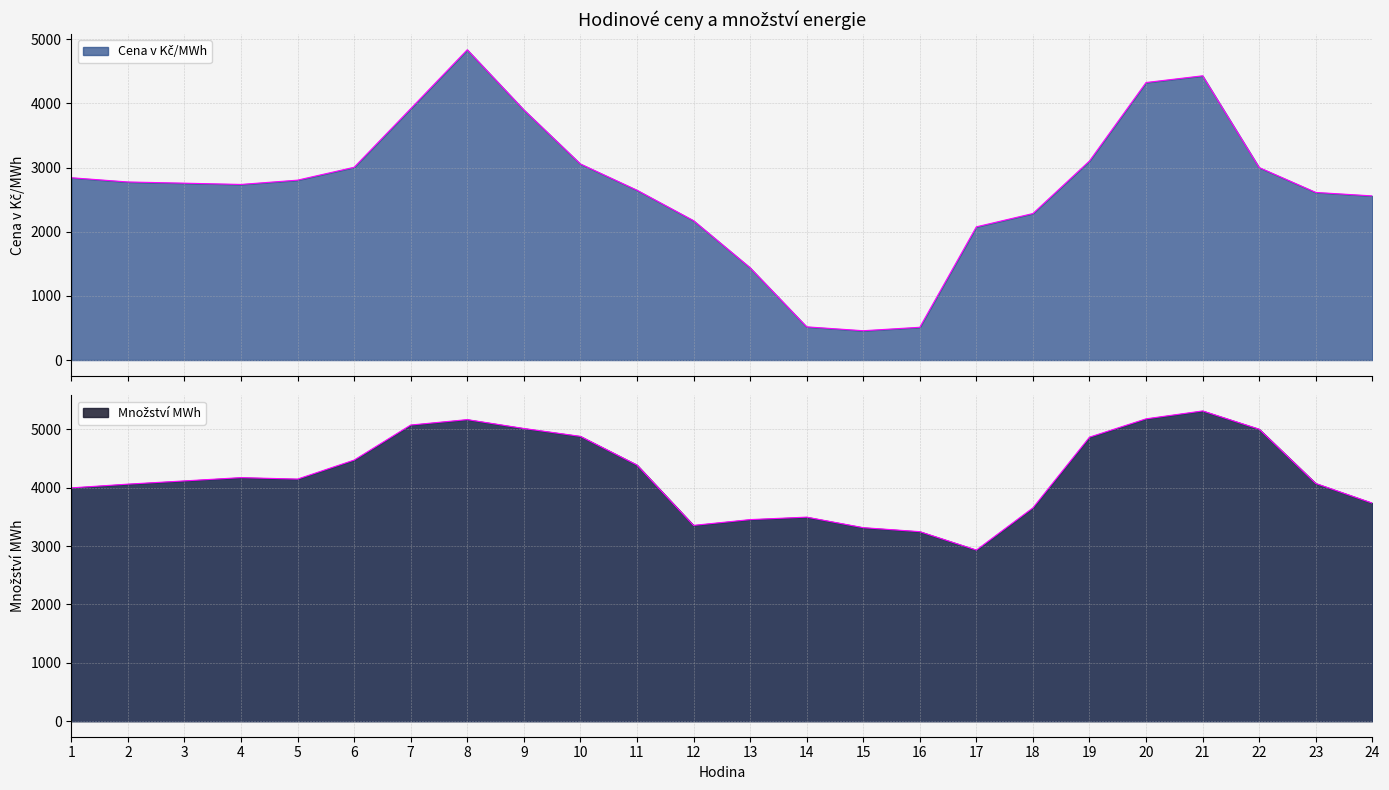

At which label does Cena v Kč/MWh reach its peak?

8